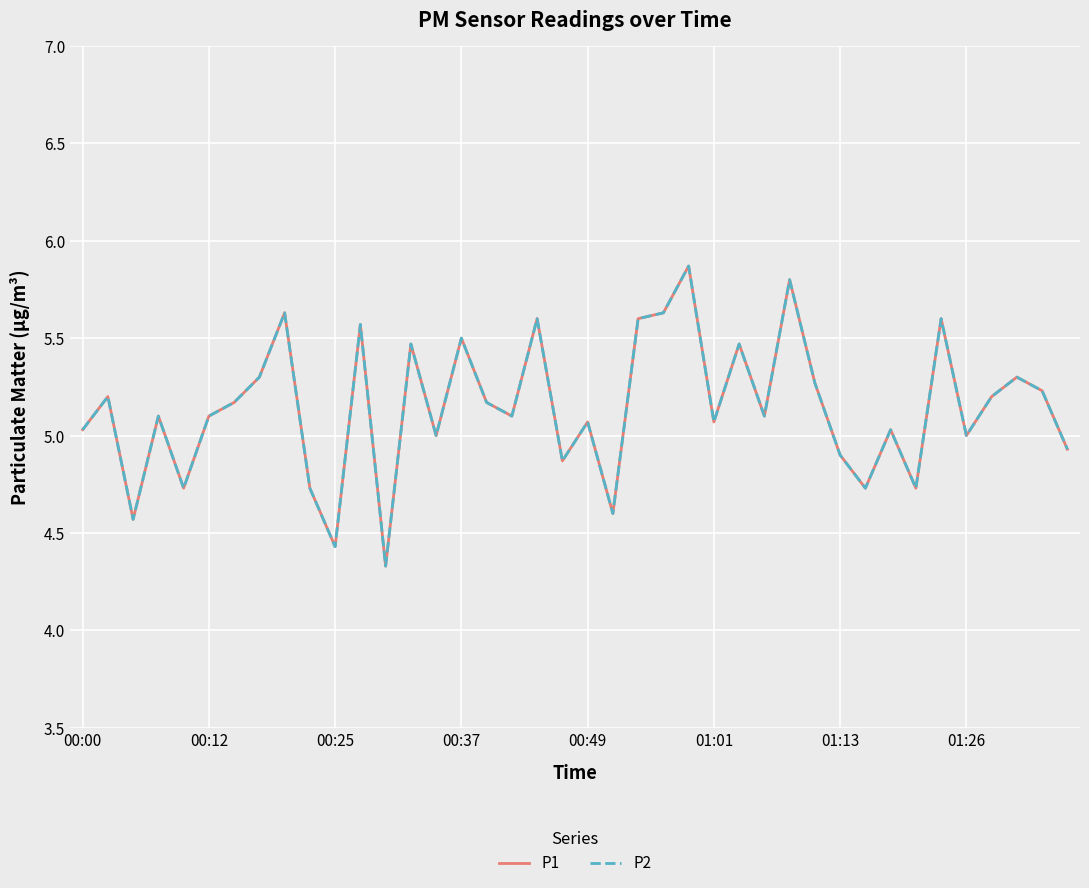

Is this an area chart (filled region under the line)?

No